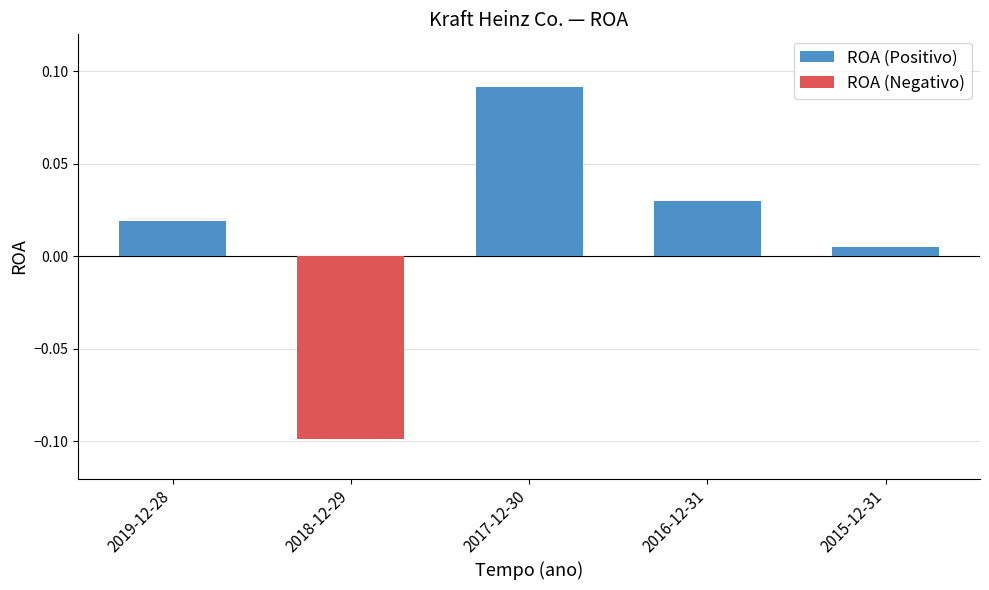

Which category has the lowest value in the ROA (Positivo) series?

2015-12-31